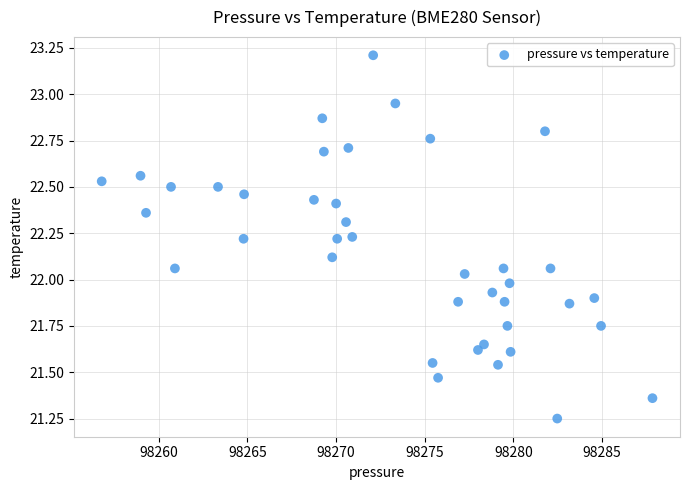

What is the range of X values (max minus min)?

31.1